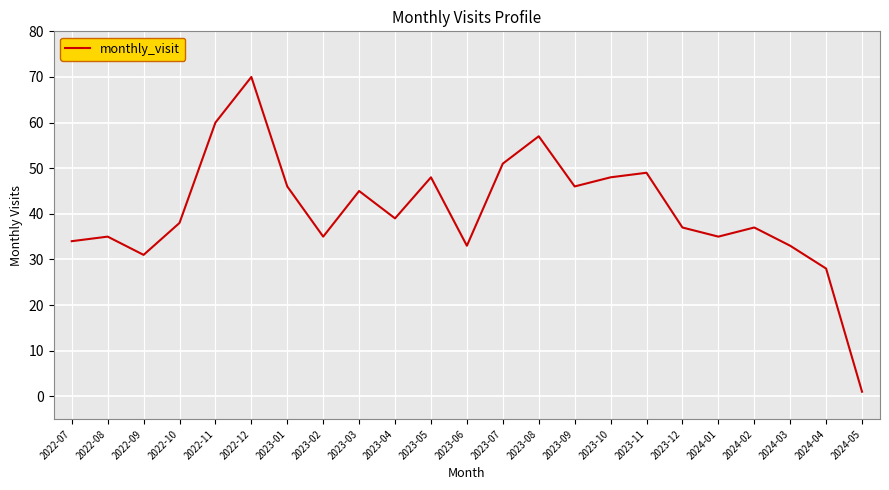

How many interior local valleys (lower than both neighbors) does the data have?

6